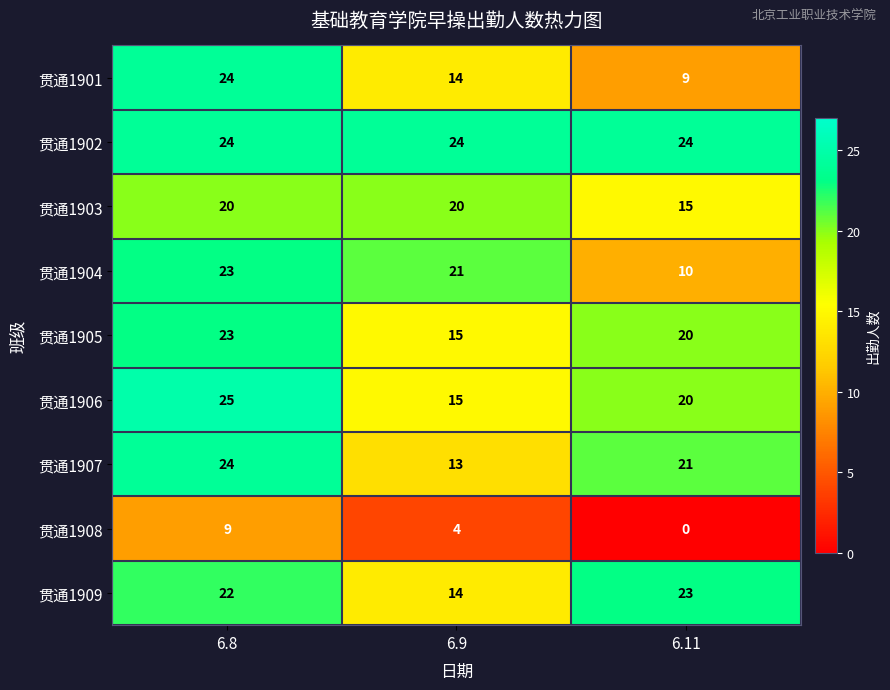

Between 6.9 and 6.11, which series saw the biggest shift?

贯通1904